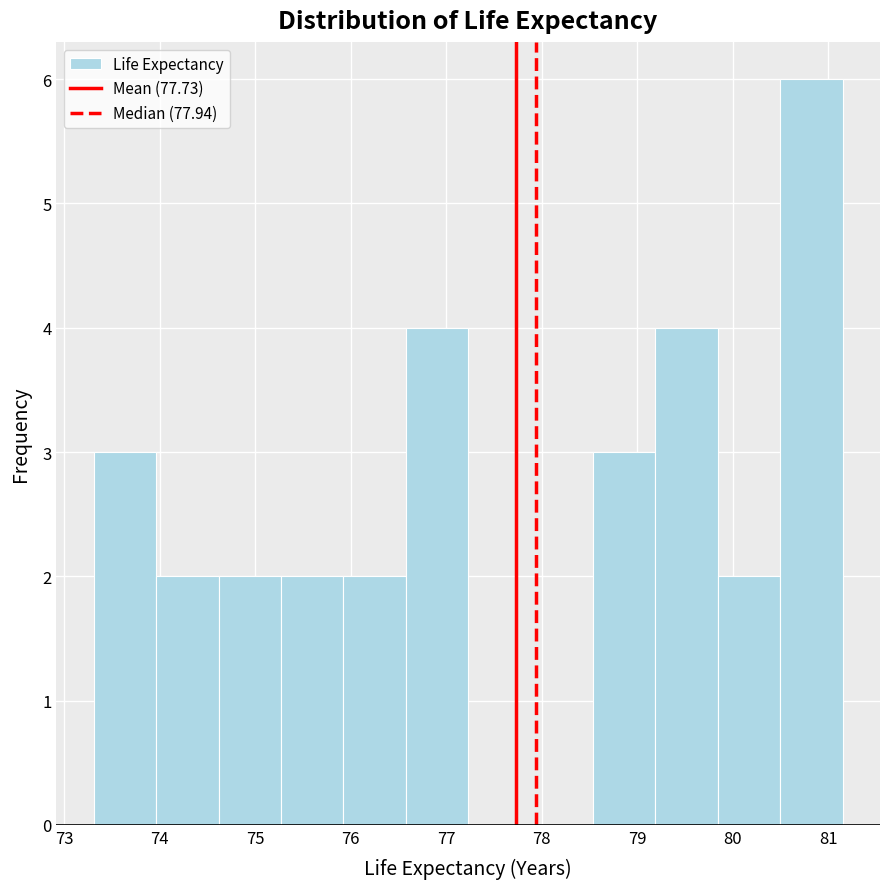

Reading left to right, list every bar in this chart as the range it spans on the x-axis followed by its height. Neither the bar edges nor the heights are printed on the chart, so give them approximately, as read against the axes.

73.3 to 74.0: 3
74.0 to 74.6: 2
74.6 to 75.3: 2
75.3 to 75.9: 2
75.9 to 76.6: 2
76.6 to 77.2: 4
77.2 to 77.9: 0
77.9 to 78.5: 0
78.5 to 79.2: 3
79.2 to 79.8: 4
79.8 to 80.5: 2
80.5 to 81.2: 6